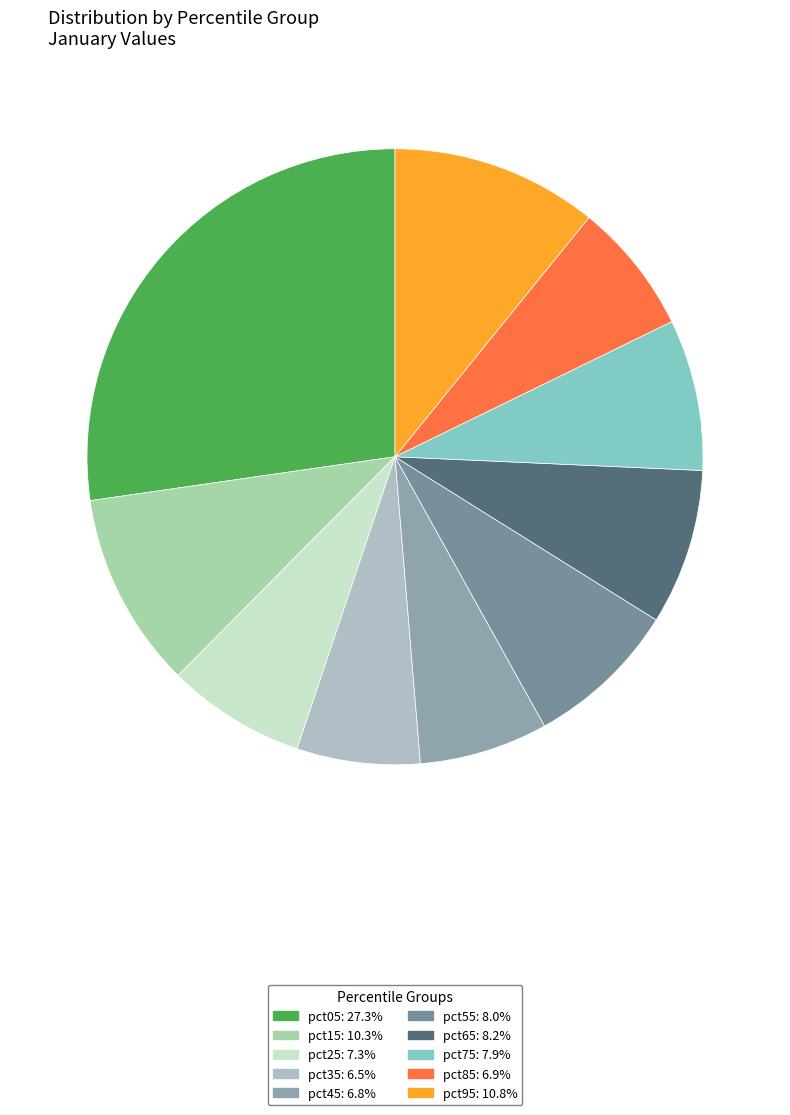

Is it true that pct75 is 18% of the pie?

False